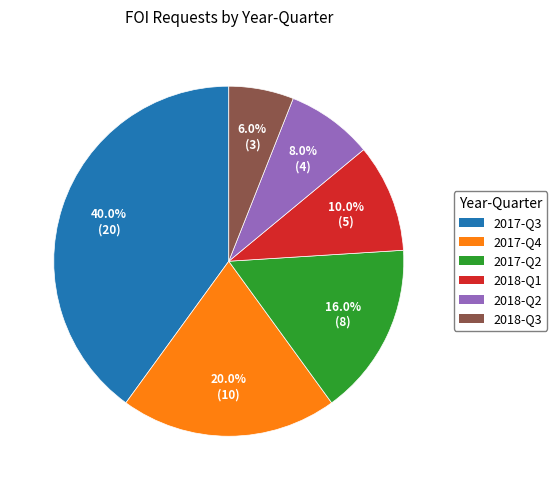

Which slice is the smallest?

2018-Q3